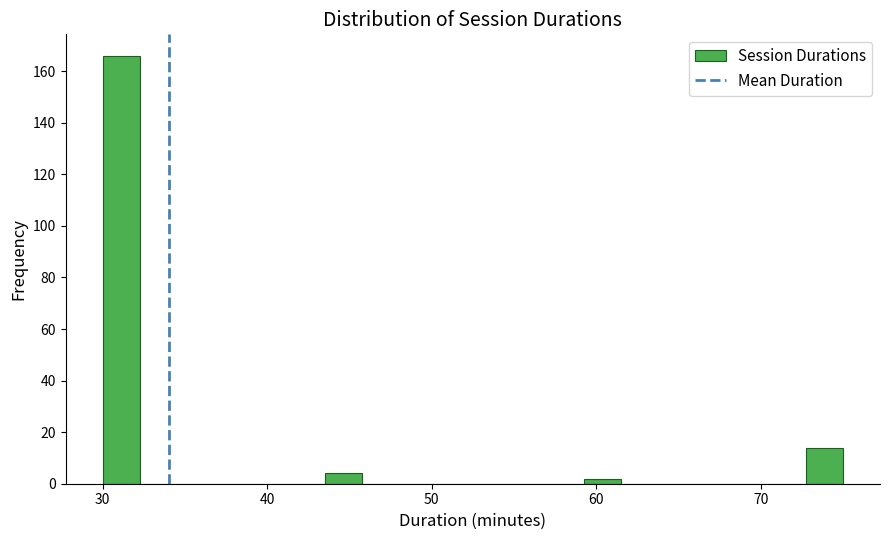

Around what value on the x-axis is the tallest bar? Give the approximate position of its centre, as read against the axis.

31